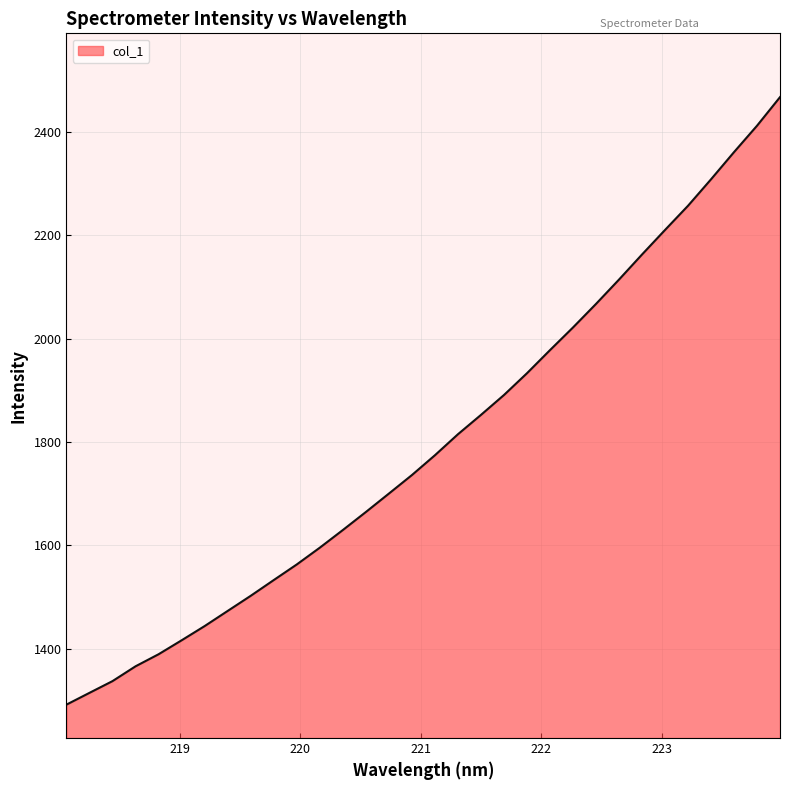

What is the difference between the maximum and minimum values?

1174.5